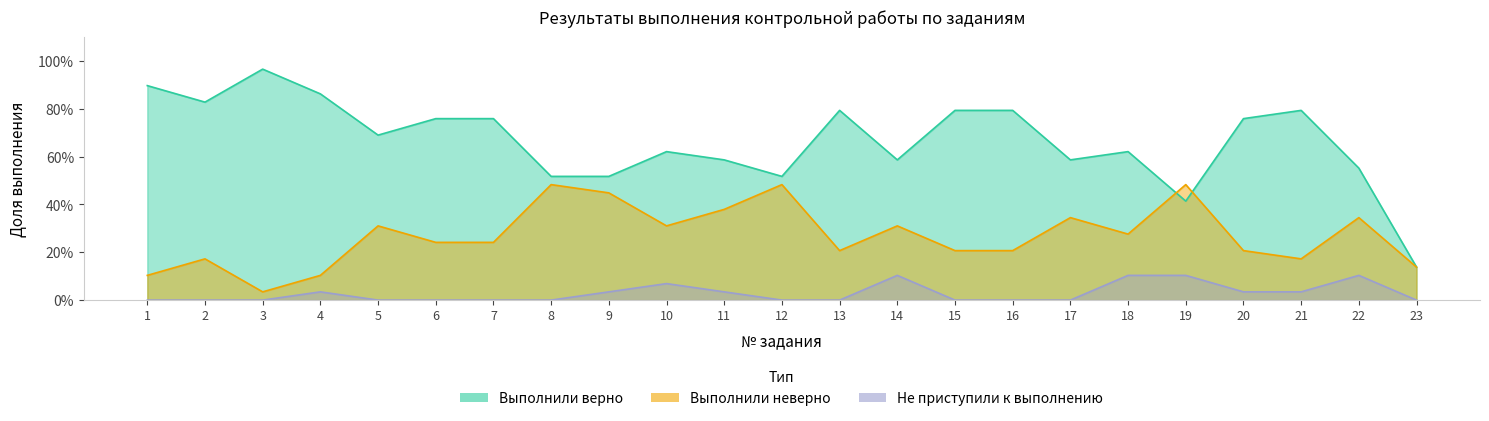

Rank the categories by Выполнили верно (чел.) value from highest to lowest.

3, 1, 4, 2, 13, 15, 16, 21, 6, 7, 20, 5, 10, 18, 11, 14, 17, 22, 8, 9, 12, 19, 23